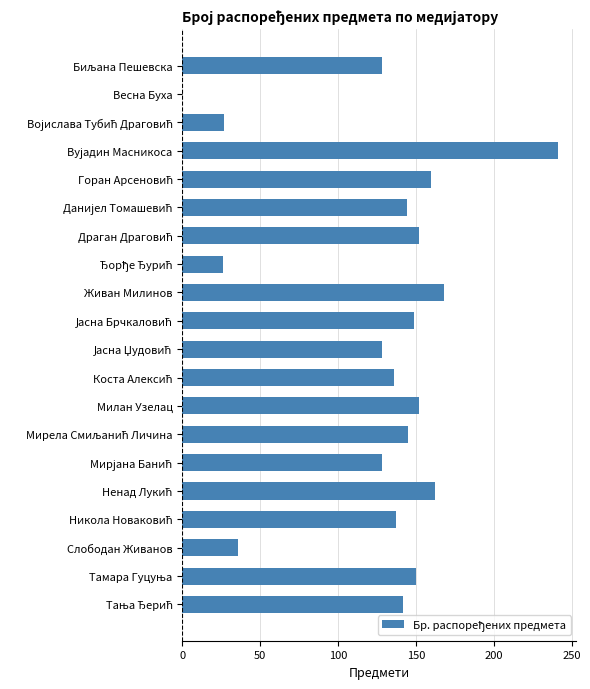

What is the maximum value shown in the chart?

241